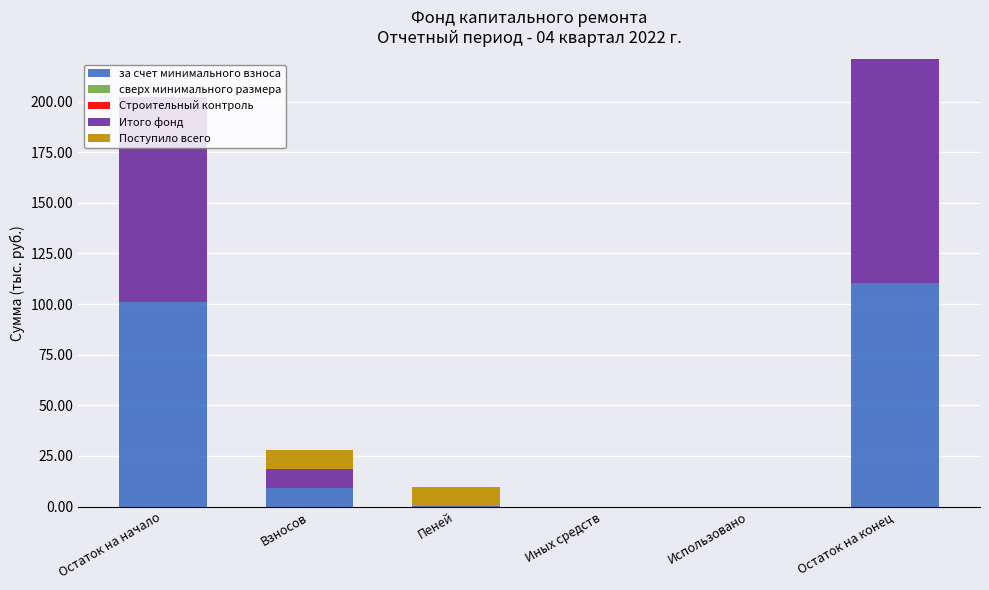

What is the sum of all за счет минимального взноса values?

220.9